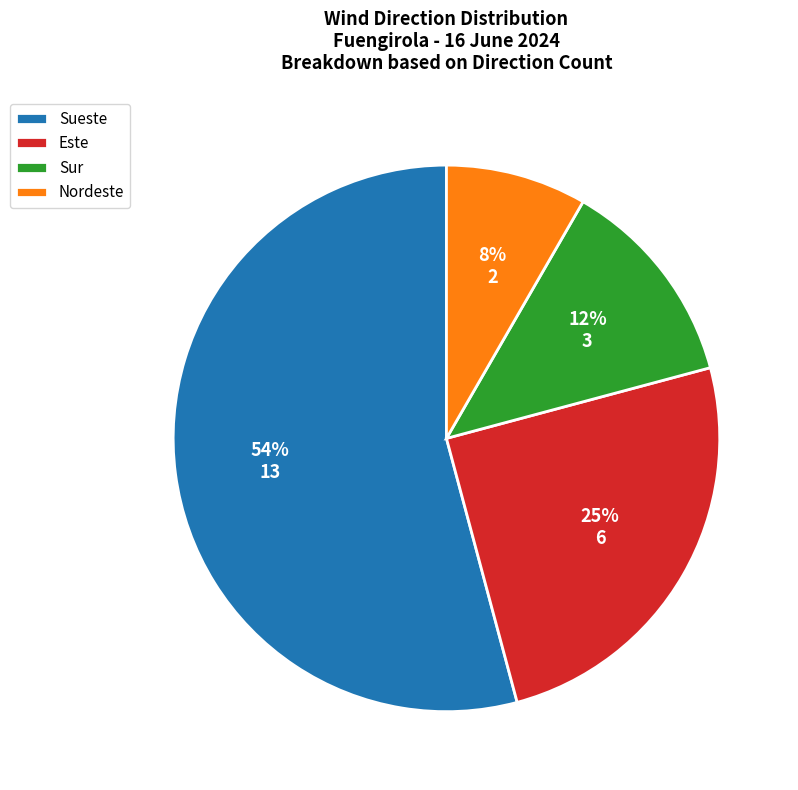

Which slice is the largest?

Sueste